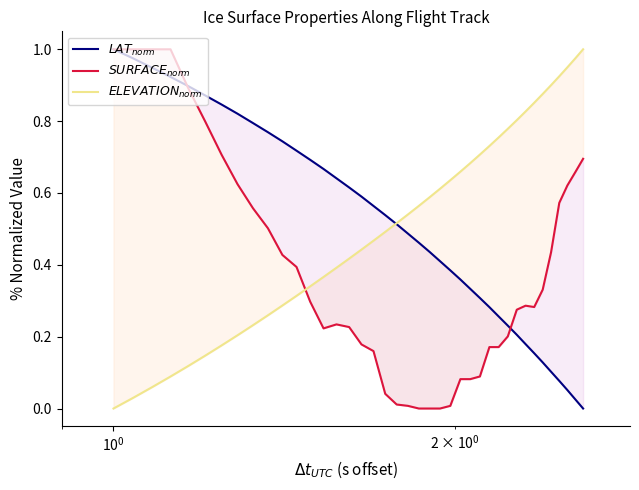

Does the chart have visible grid lines?

No